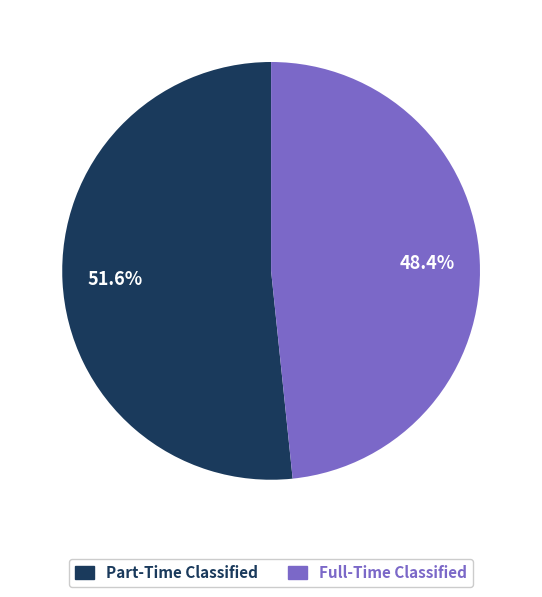

Is it true that Part-Time Classified is 46% of the pie?

False